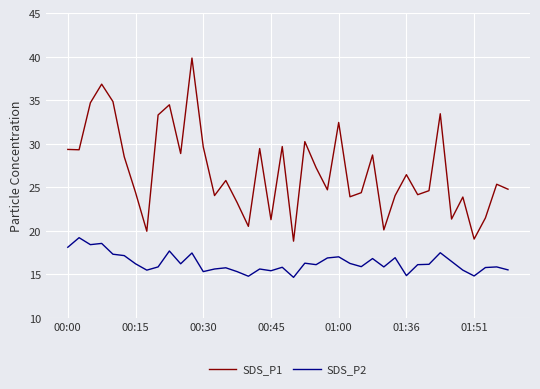

Count the number of data series in this chart.

2